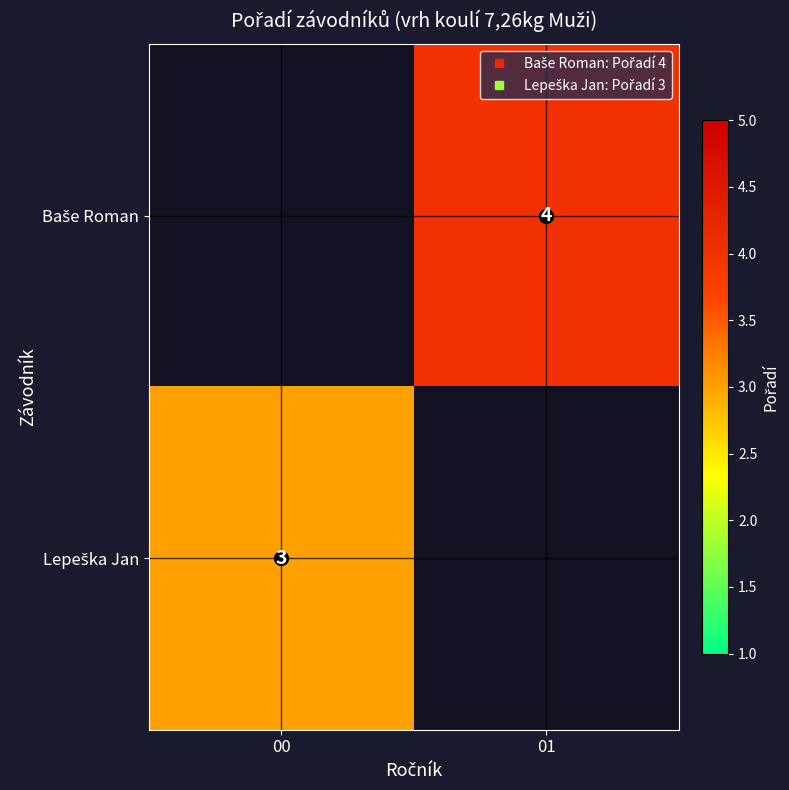

At which label does Lepeška Jan reach its peak?

00